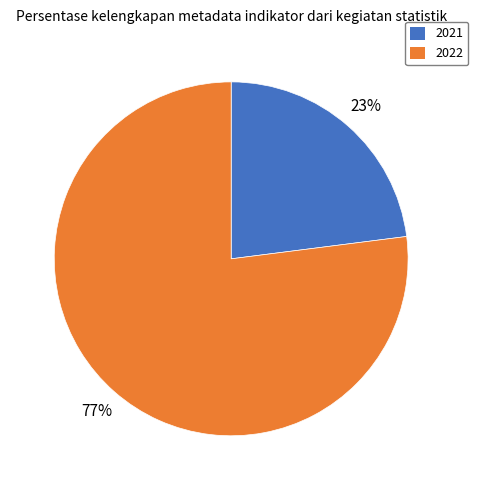

How many segments does this pie chart have?

2